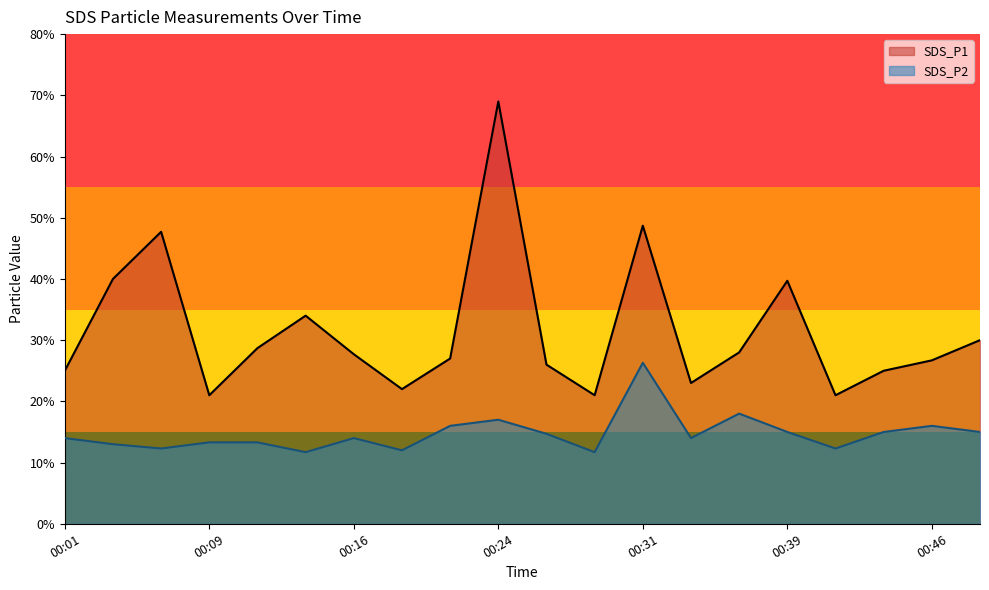

At how many categories does at least one series exceed 2?

20